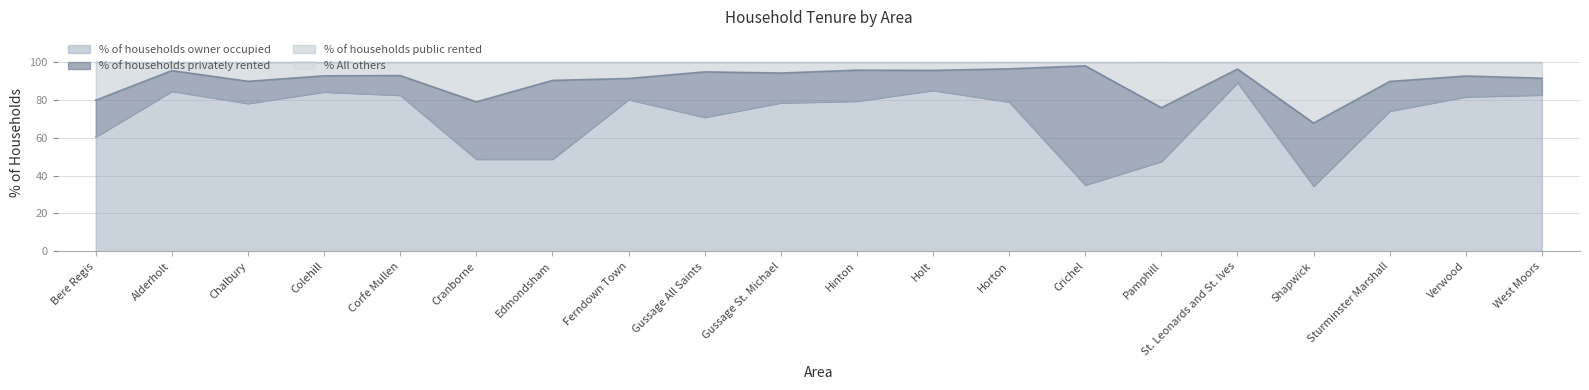

What is the total value across all series at Pamphill?

100.0